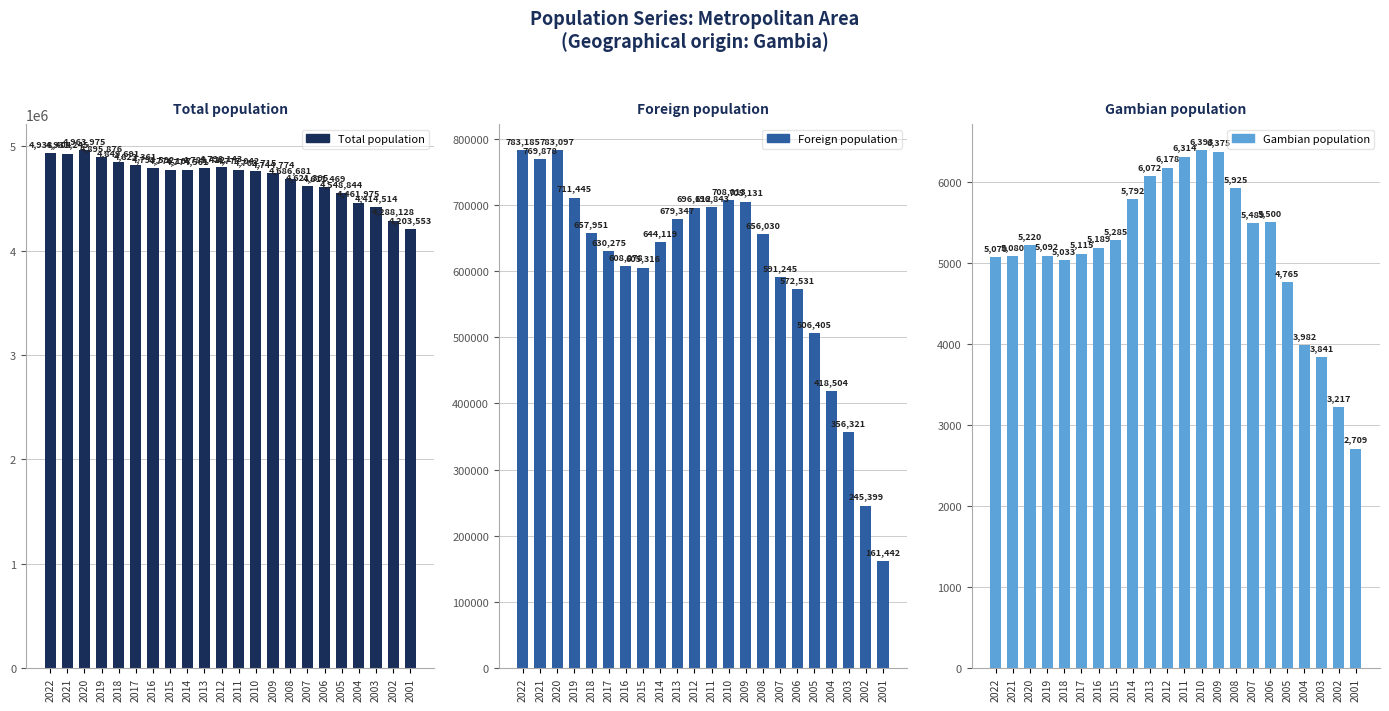

Between 2004 and 2002, which series saw the biggest shift?

Total population